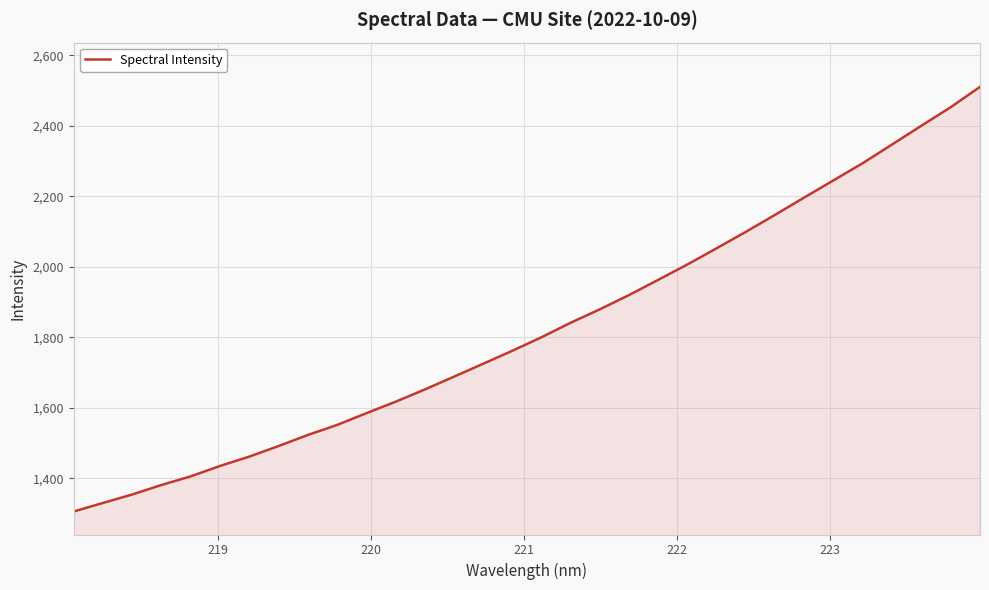

What is the difference between the maximum and minimum values?

1204.5